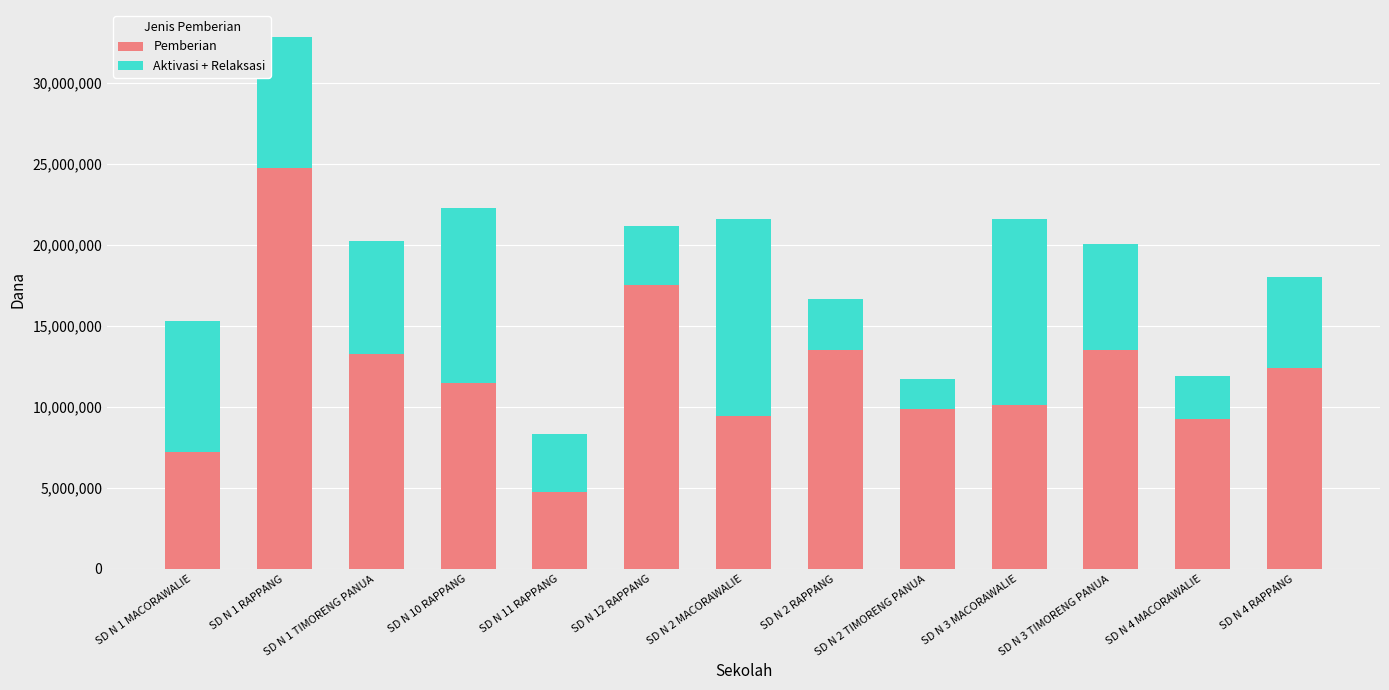

What is the difference between the second highest and minimum values in the Pemberian series?

12825000